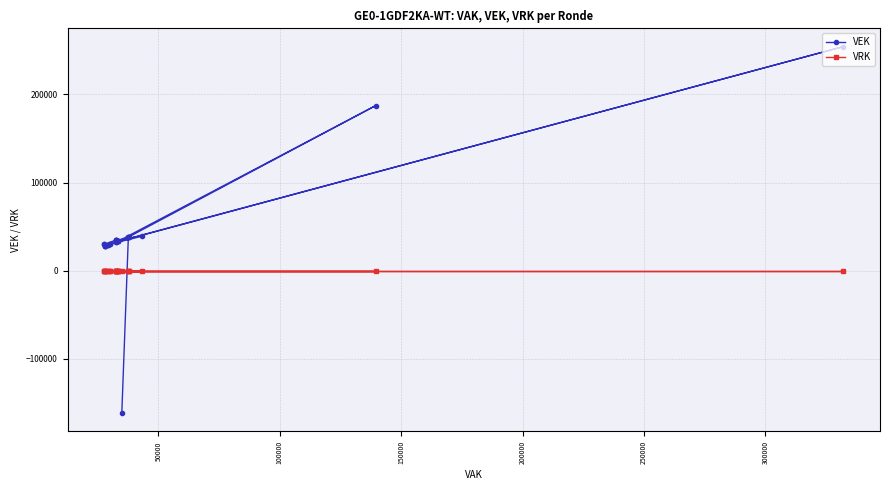

Is the value of VEK at 250000 greater than the value of VRK at 100000?

Yes